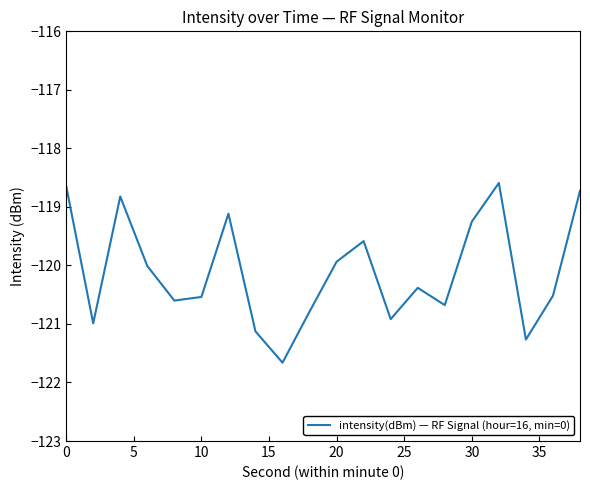

What is the smallest value displayed?

-121.7